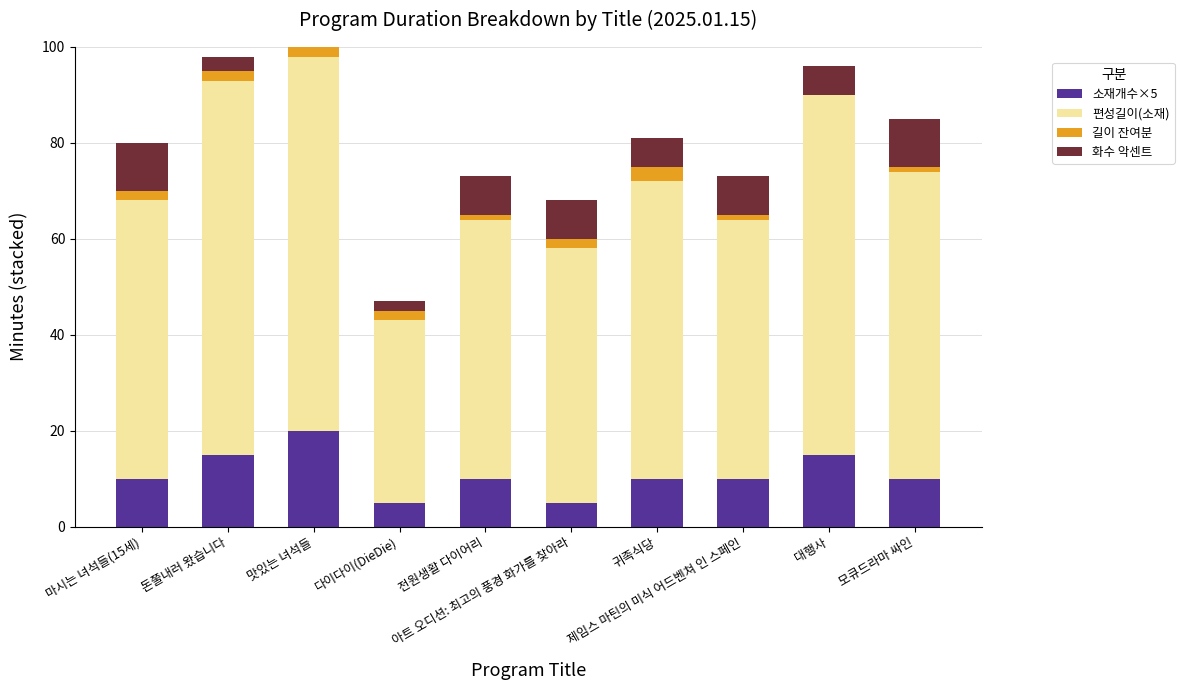

Rank the series at 아트 오디션: 최고의 풍경 화가를 찾아라 from highest to lowest value.

편성길이(소재), 화수 악센트, 소재개수×5, 길이 잔여분